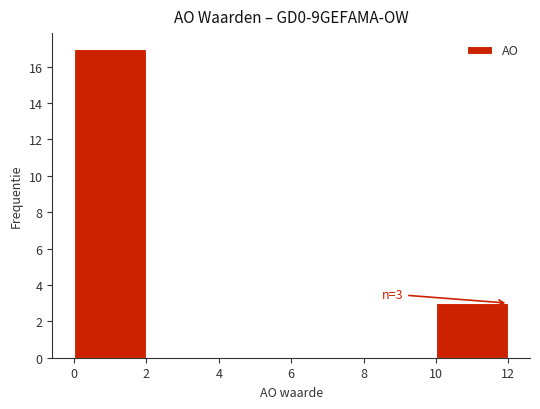

Which range on the x-axis has the tallest bar?

0 to 2